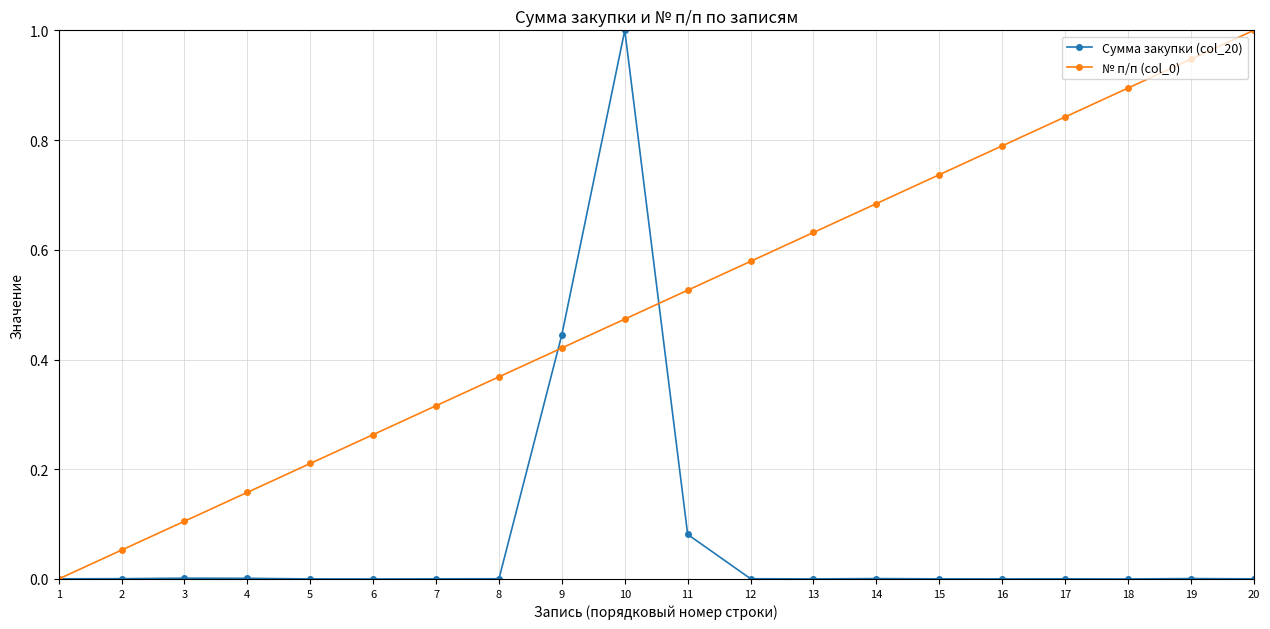

What is the maximum value for № п/п (col_0)?

1.0